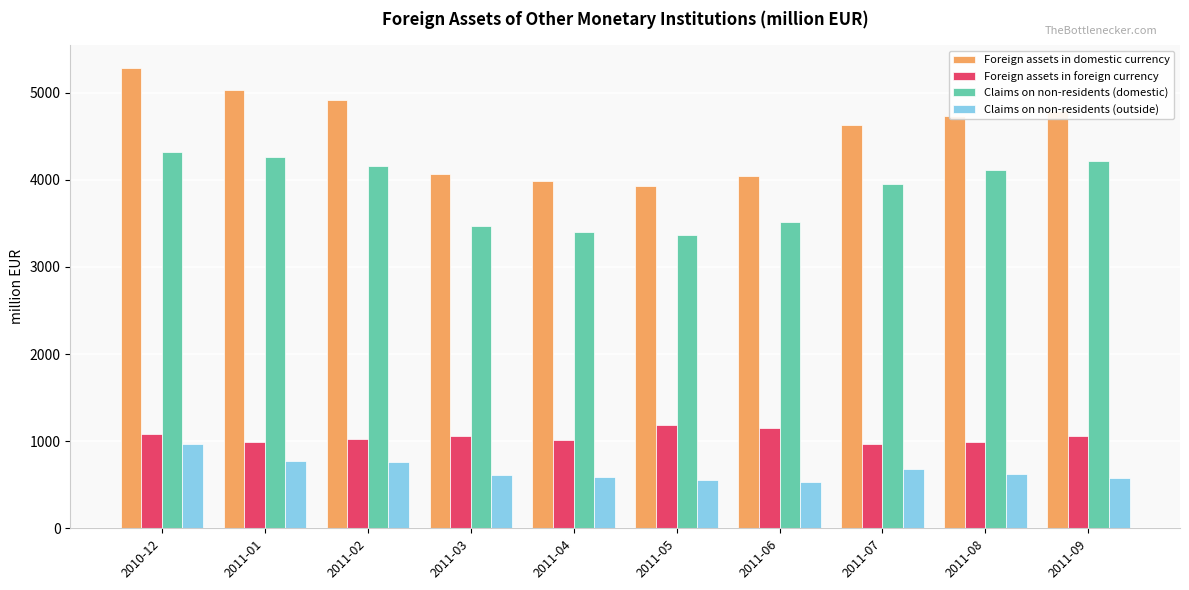

What are all the series names shown in the legend?

Foreign assets in domestic currency, Foreign assets in foreign currency, Claims on non-residents (domestic), Claims on non-residents (outside)